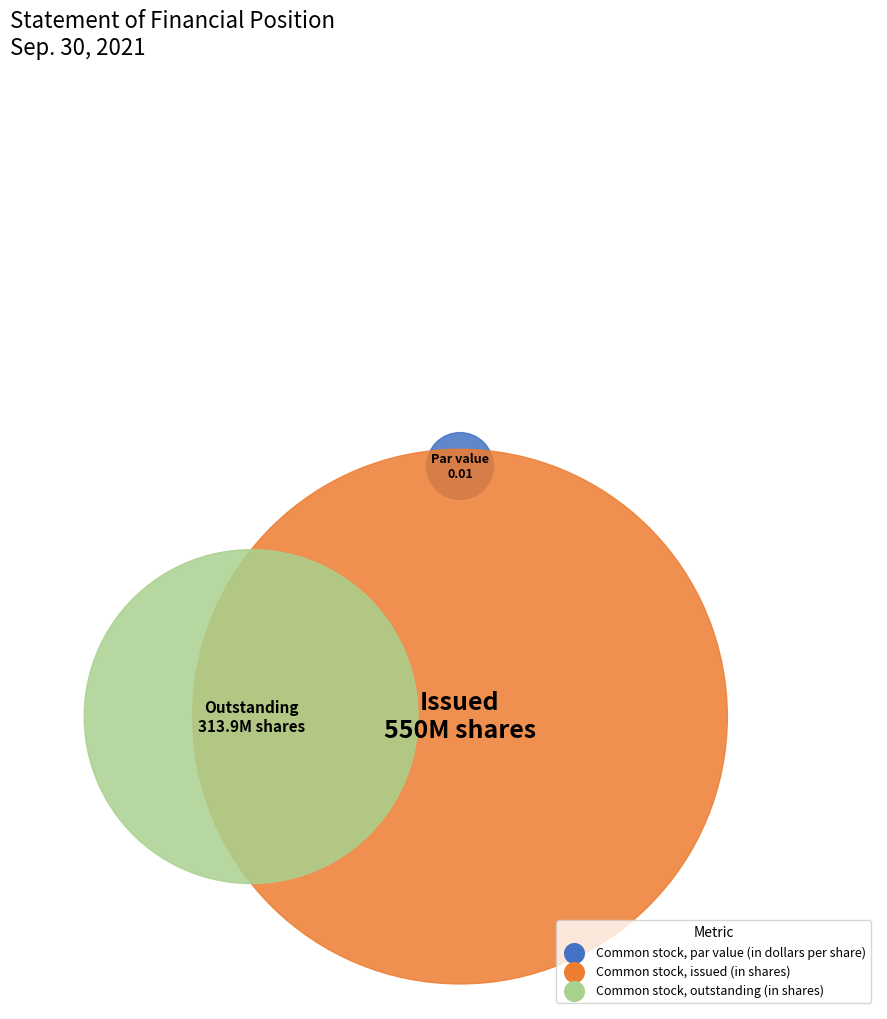

True or false: Common stock, issued (in shares) accounts for 64% of the total.

True